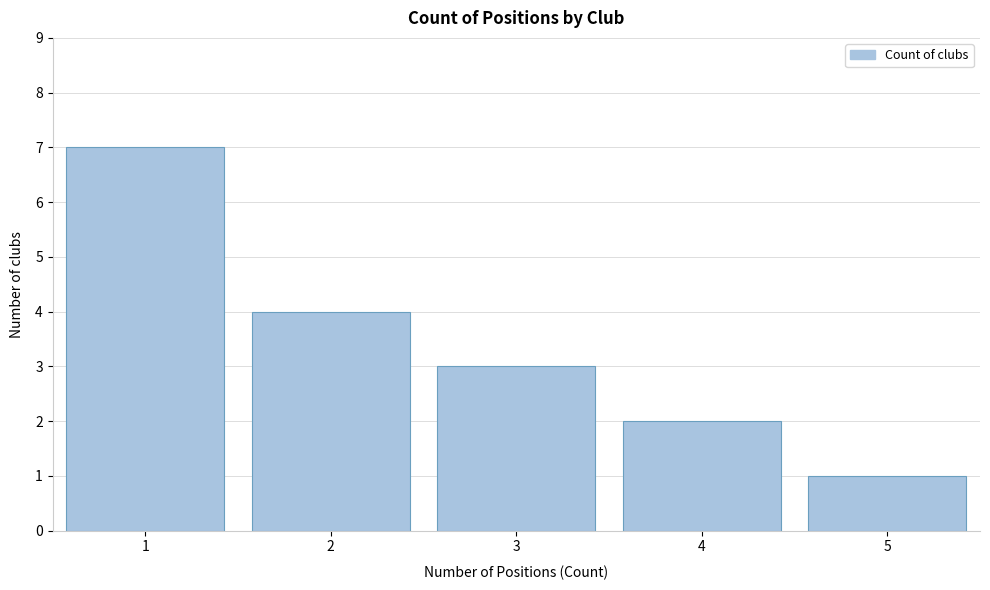

Reading left to right, list all the values displayed in this chart.

1=7	2=4	3=3	4=2	5=1